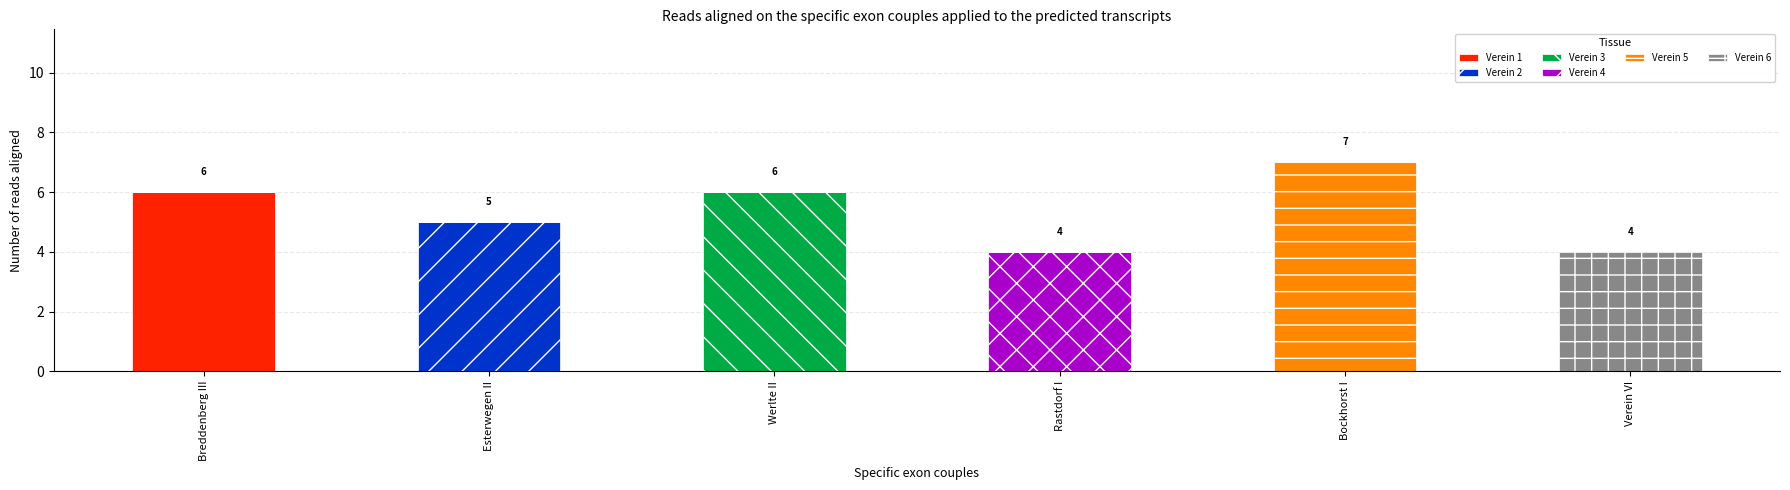

At which label does Verein 1 reach its peak?

Breddenberg III